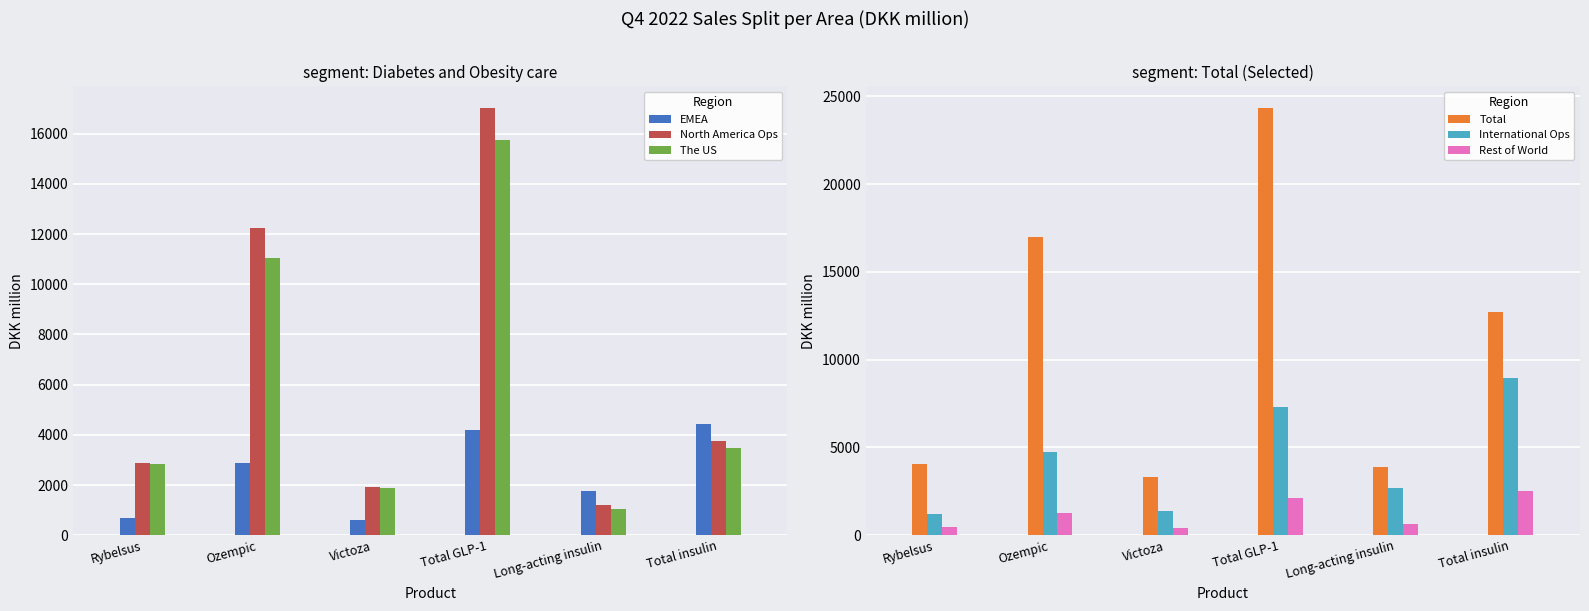

Rank the categories by Total value from highest to lowest.

Total GLP-1, Ozempic, Total insulin, Rybelsus, Long-acting insulin, Victoza